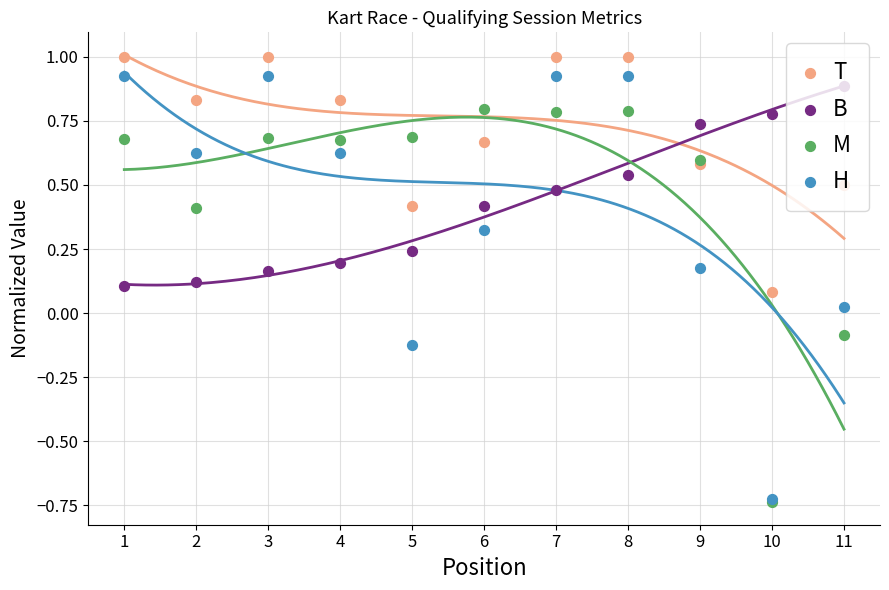

At which category is the sum across all series the highest?

8